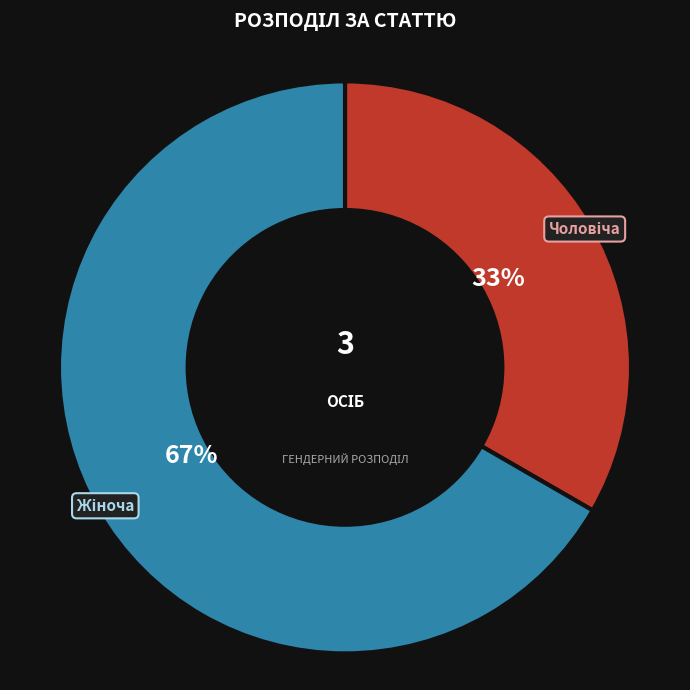

Is there any slice that represents more than half of the pie?

Yes